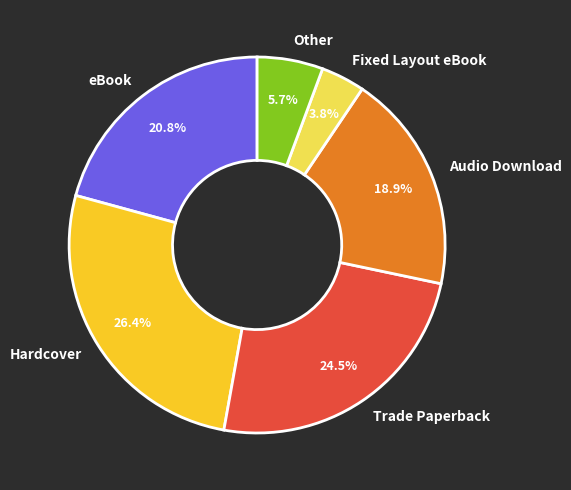

Do eBook and Fixed Layout eBook together represent more than half of the pie?

No